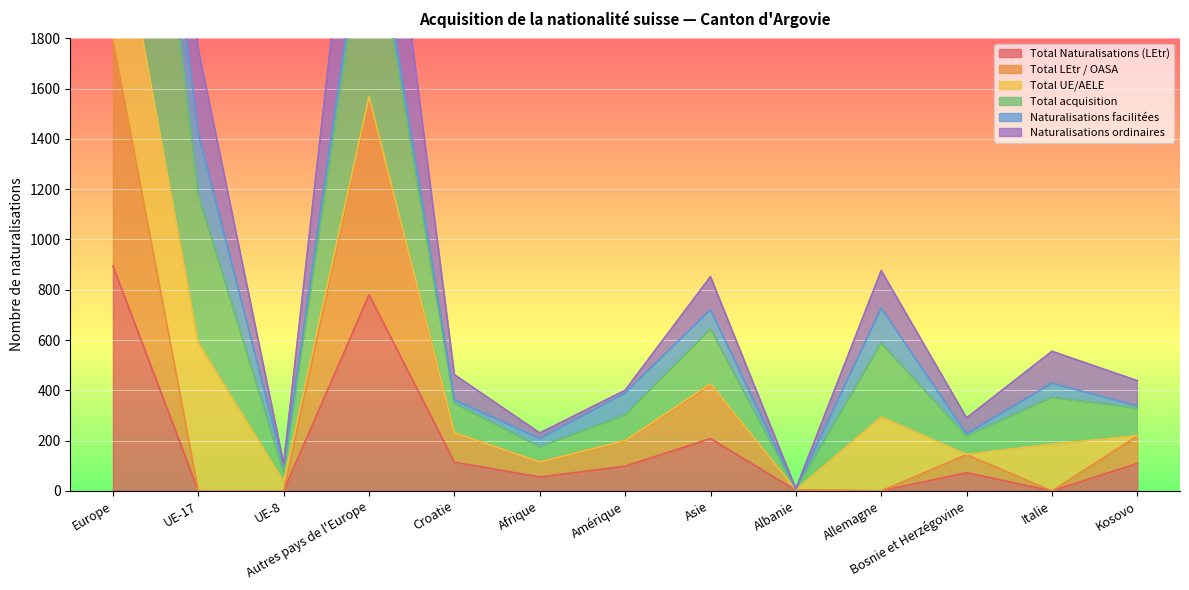

Which series has the largest total across all categories?

Naturalisations ordinaires